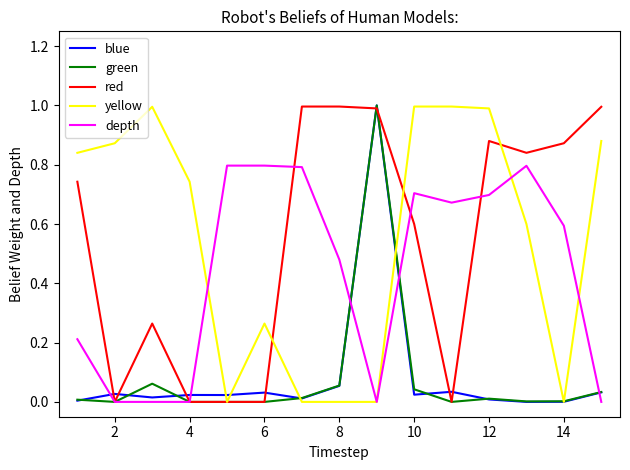

What is the greatest value displayed?

1.0